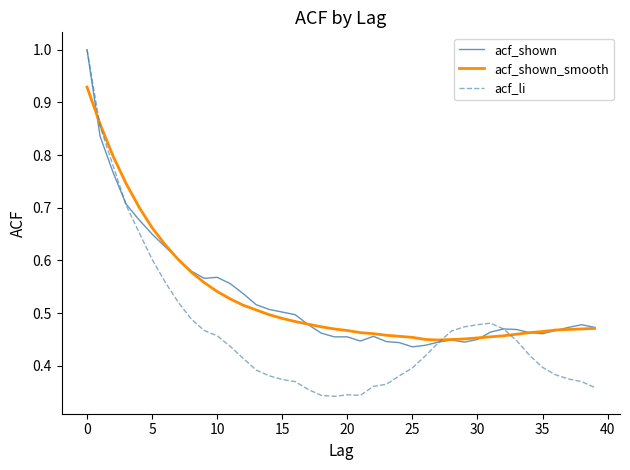

Which series has the largest range (max minus min)?

acf_li